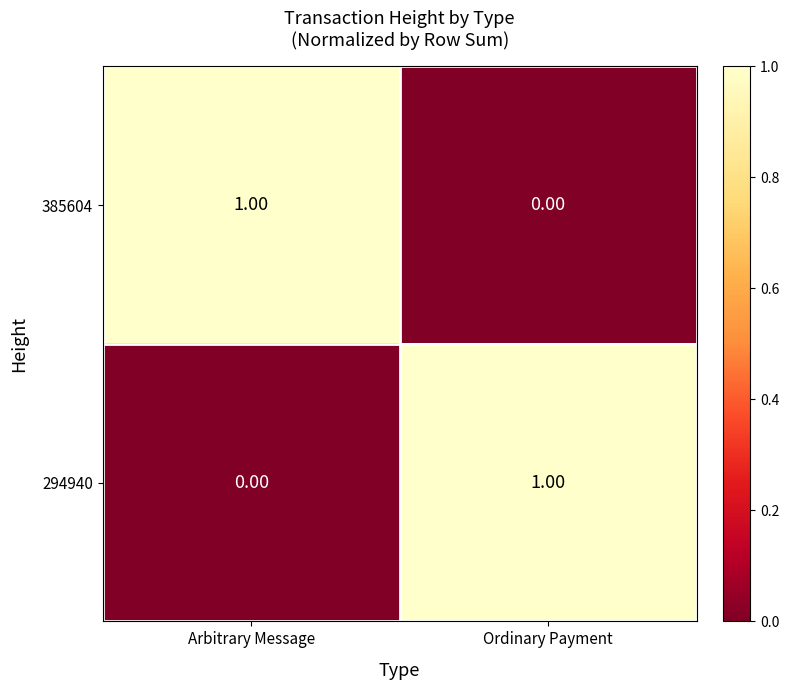

How many data points does each series have?

2